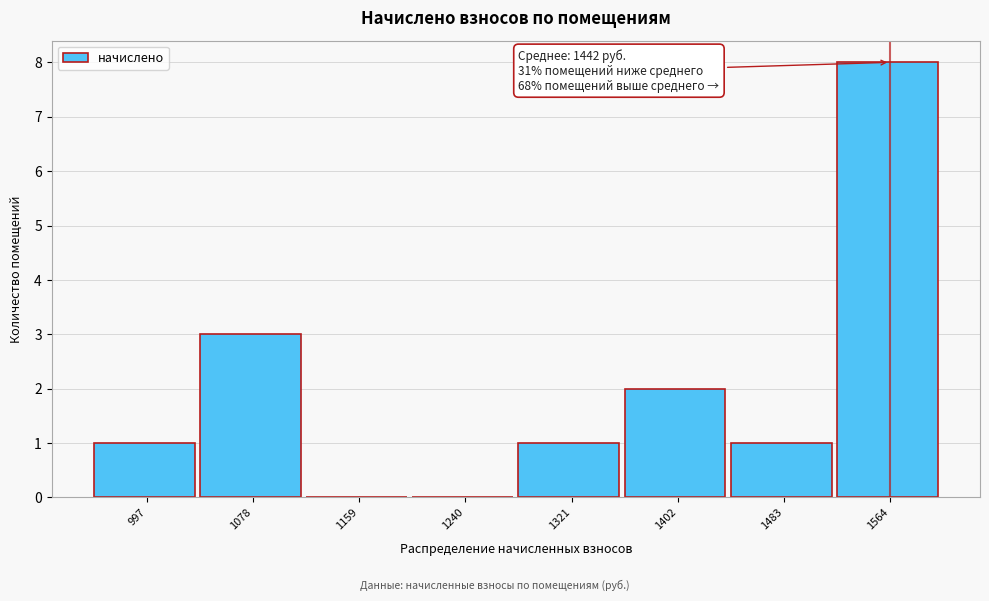

Reading left to right, list all the values displayed in this chart.

997=1	1078=3	1159=0	1240=0	1321=1	1402=2	1483=1	1564=8